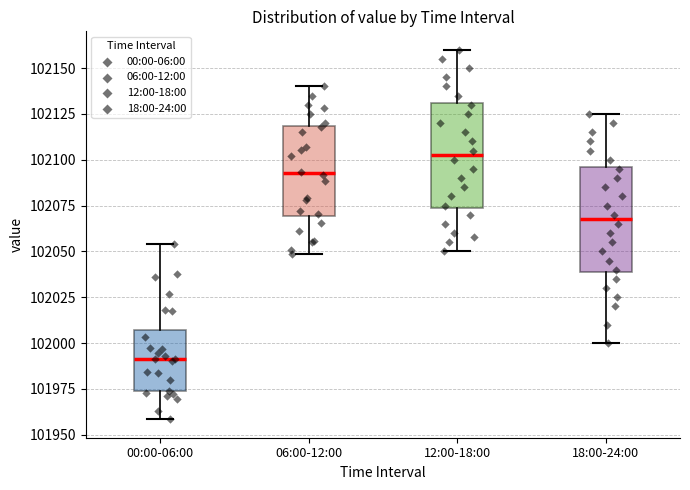

Reading left to right, transcribe this box plot: for each box, give where its median line is, the range the box spans, and where its two whiskers end, as read against the y-axis. The values are not printed on the chart, so give them approximately, as read against the axis.

00:00-06:00: median 101990, box 101975 to 102005, whiskers 101960 to 102055
06:00-12:00: median 102095, box 102070 to 102120, whiskers 102050 to 102140
12:00-18:00: median 102105, box 102075 to 102130, whiskers 102050 to 102160
18:00-24:00: median 102070, box 102040 to 102095, whiskers 102000 to 102125